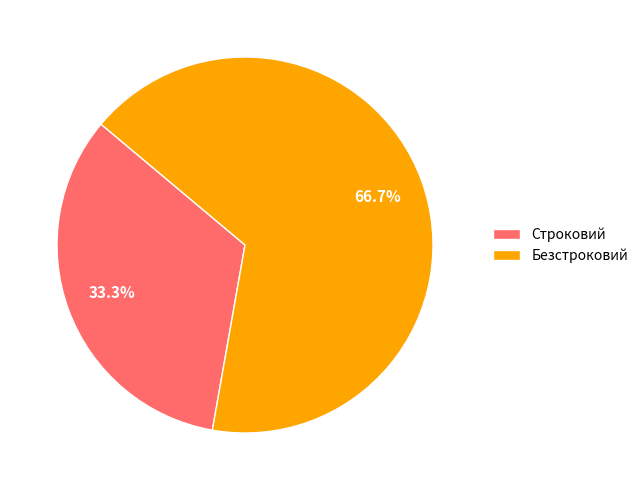

Rank the categories by value from highest to lowest.

Безстроковий, Строковий